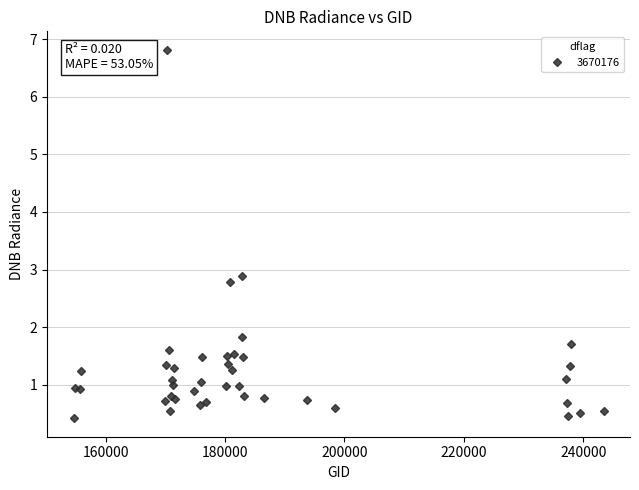

What is the sum of all values?

50.2